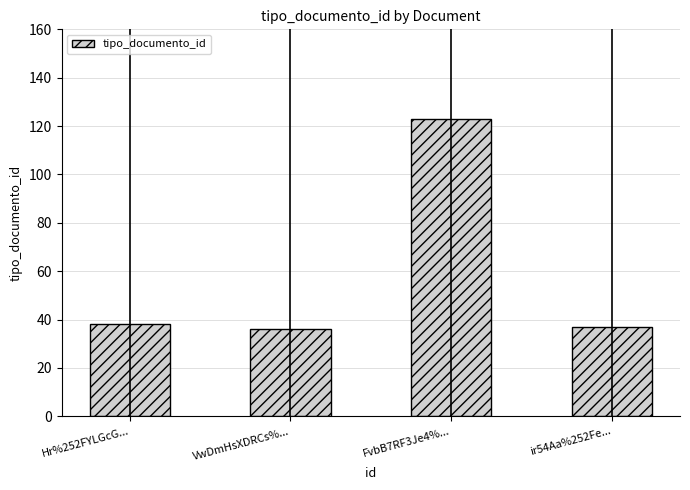

What is the difference between the maximum and second lowest values?

86